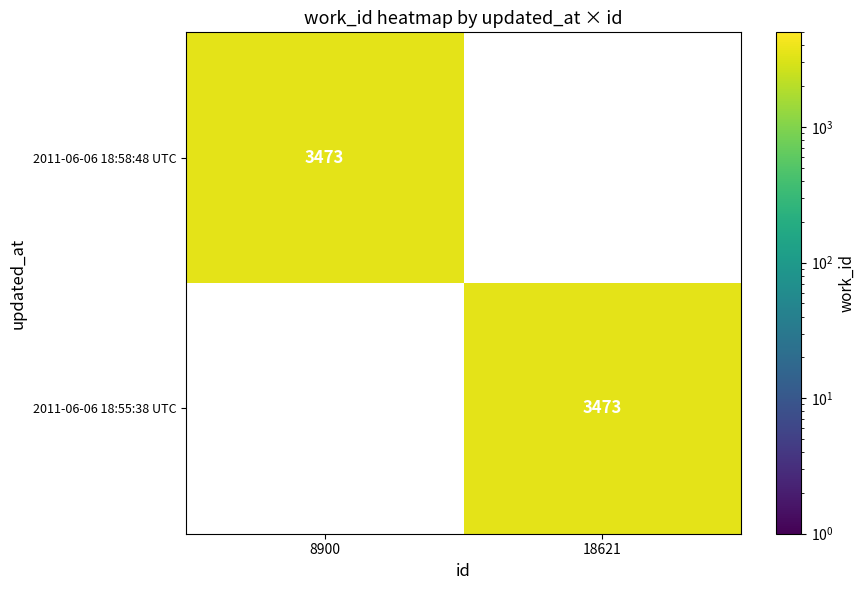

Count the values in the range 8900 to 18621.

2